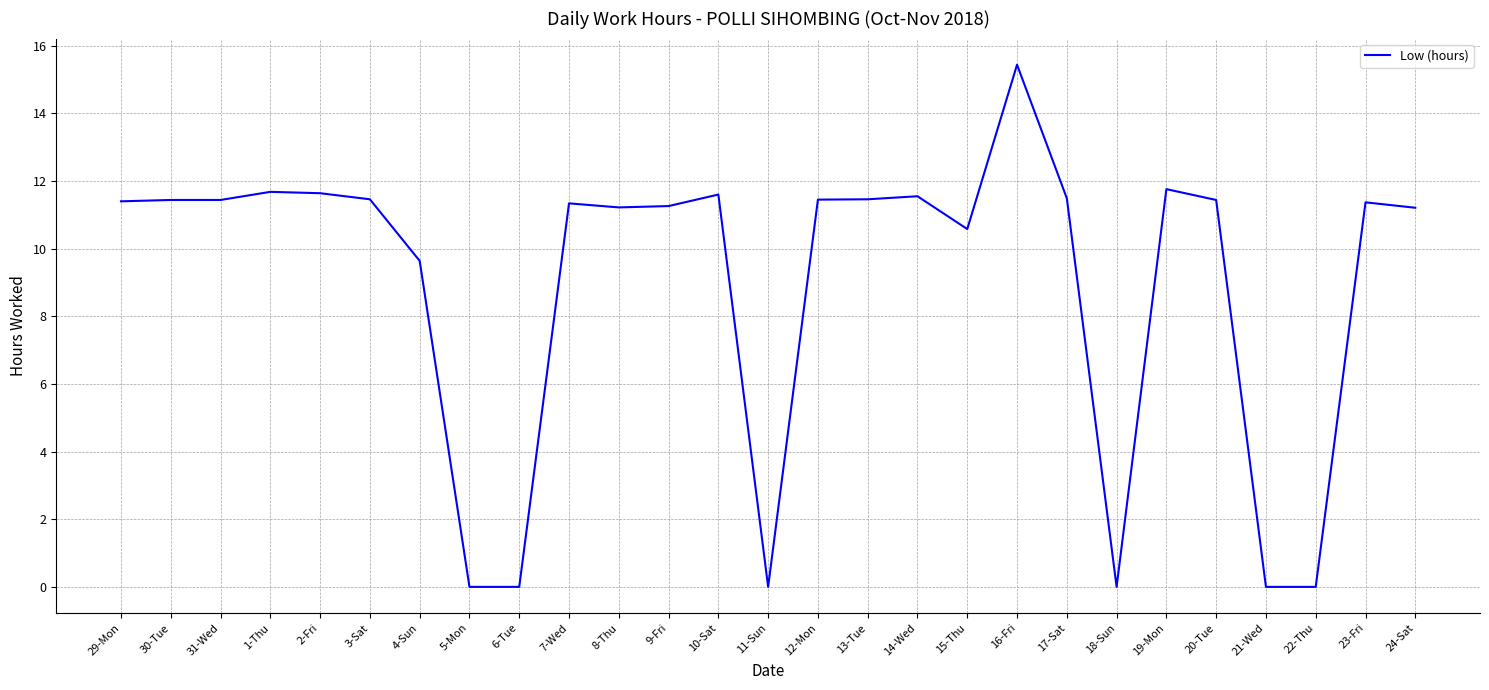

What is the greatest value displayed?

15.4